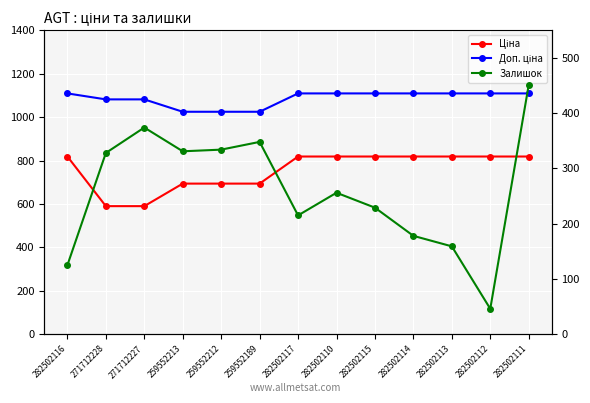

What is the spread (max minus min) of values at 282502111?

658.2